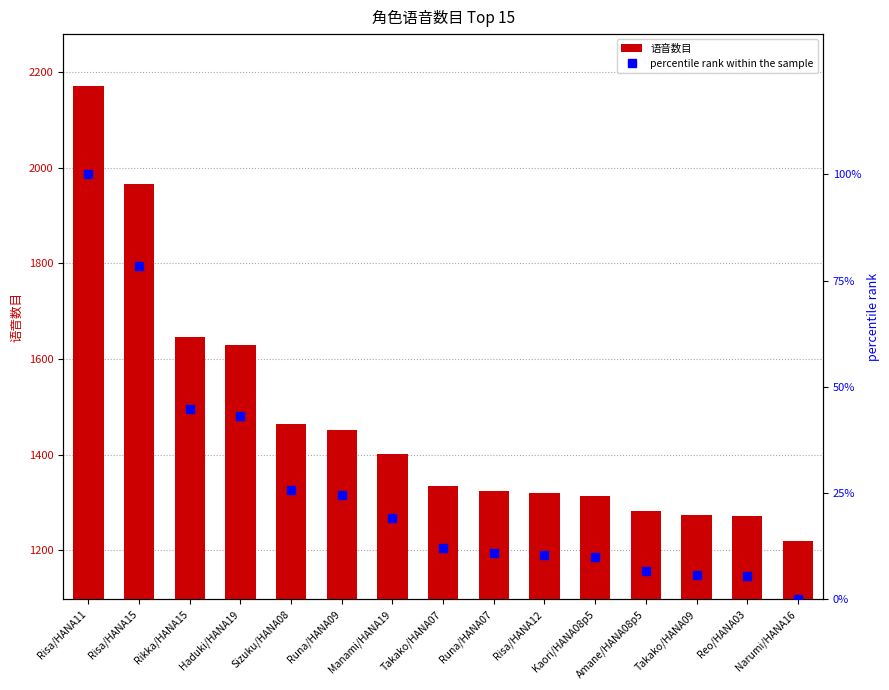

At which label does percentile rank within the sample first exceed 12?

Risa/HANA11